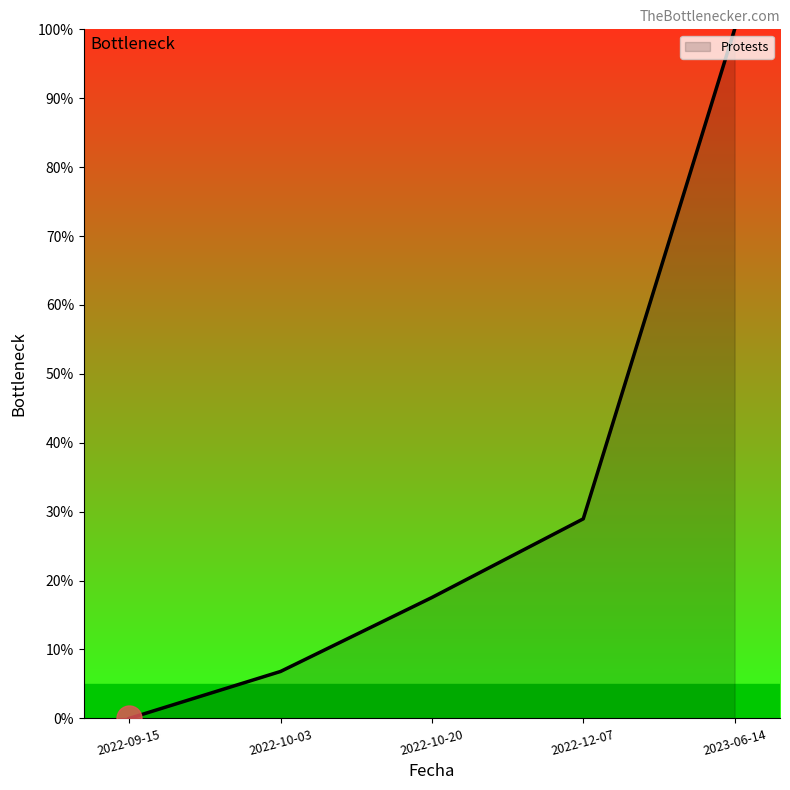

Reading left to right, what are all the values shown in this chart?

2022-09-15=0.0	2022-10-03=6.8	2022-10-20=17.5	2022-12-07=29.0	2023-06-14=100.0